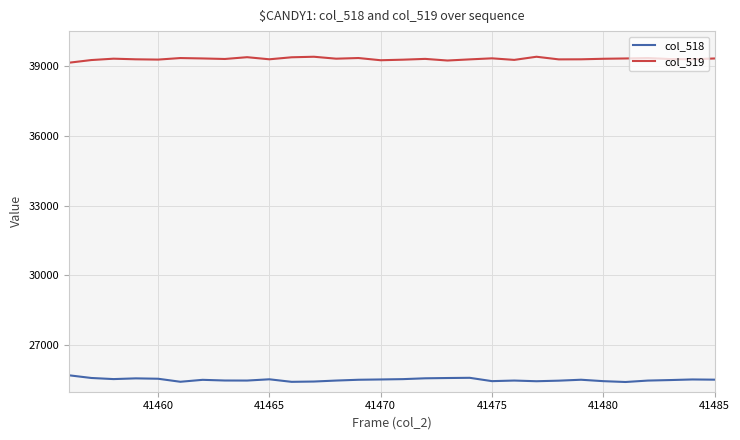

What is the difference between the maximum and minimum values in the col_518 series?

288